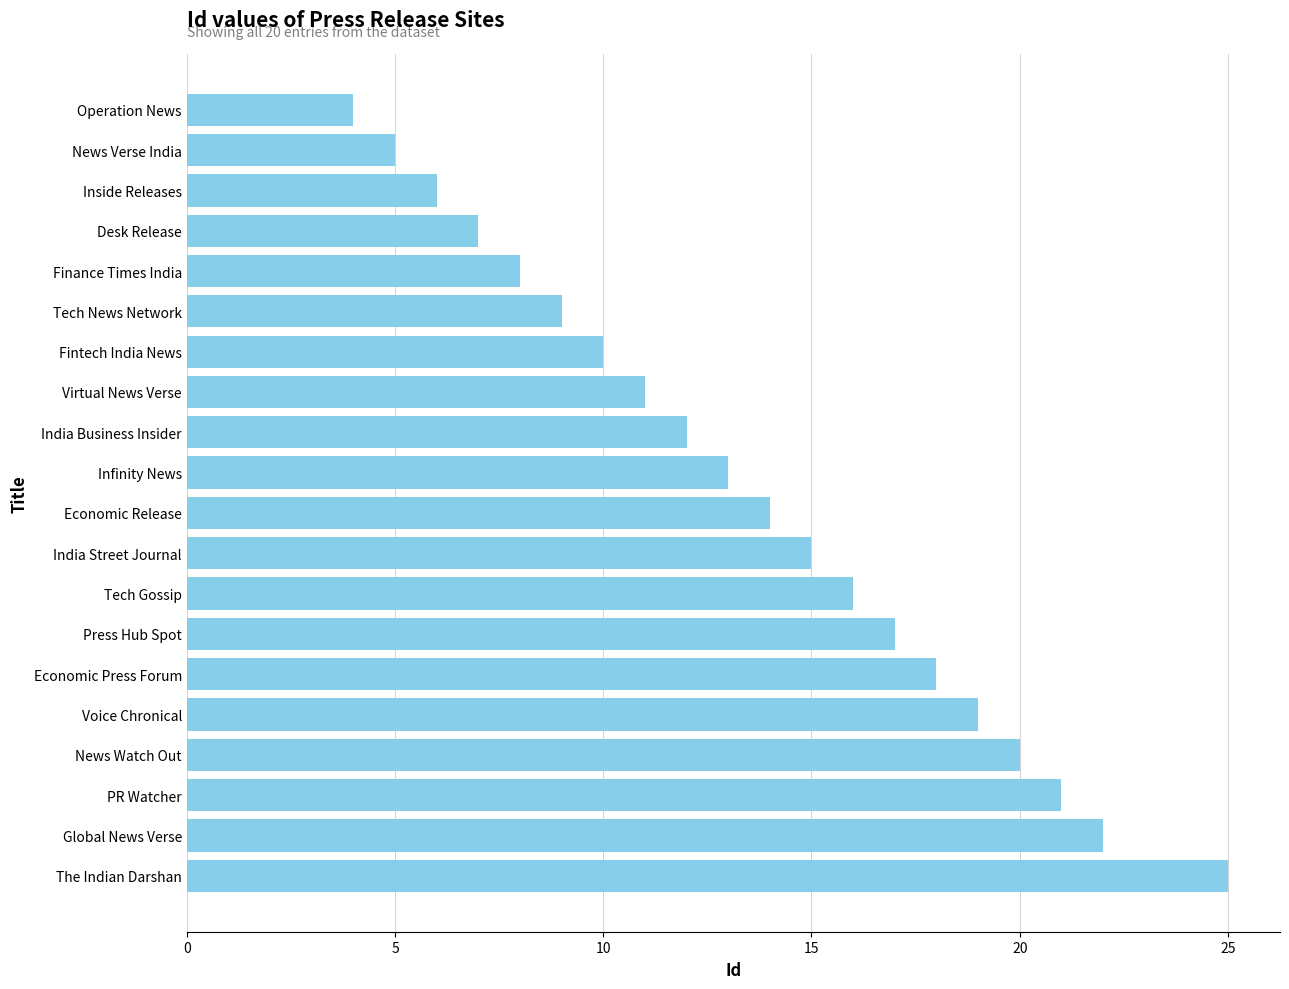

Is it true that the value at Operation News is 6?

False